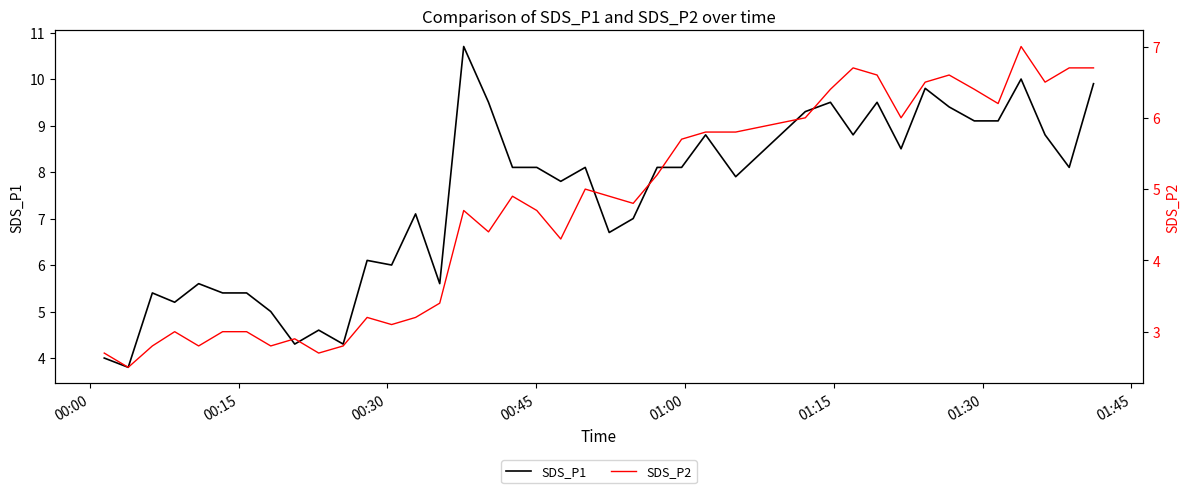

What is the minimum value for SDS_P1?

3.8